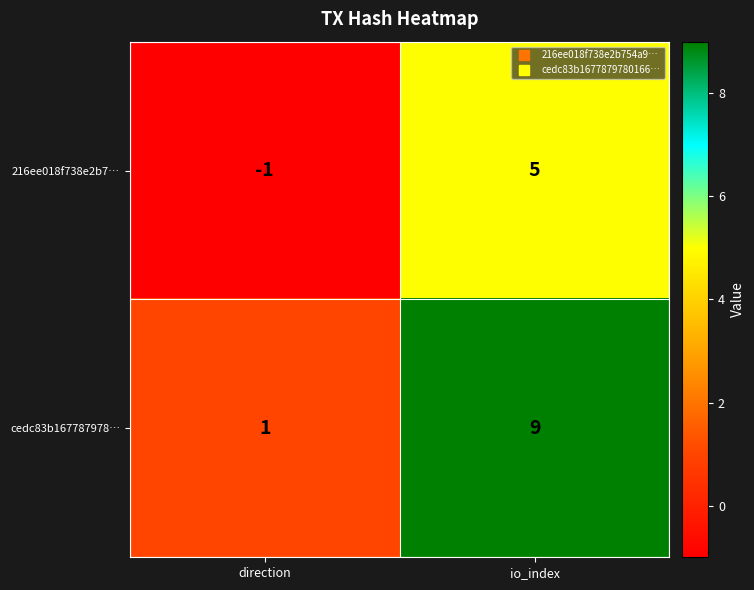

What is the spread (max minus min) of values at io_index?

4